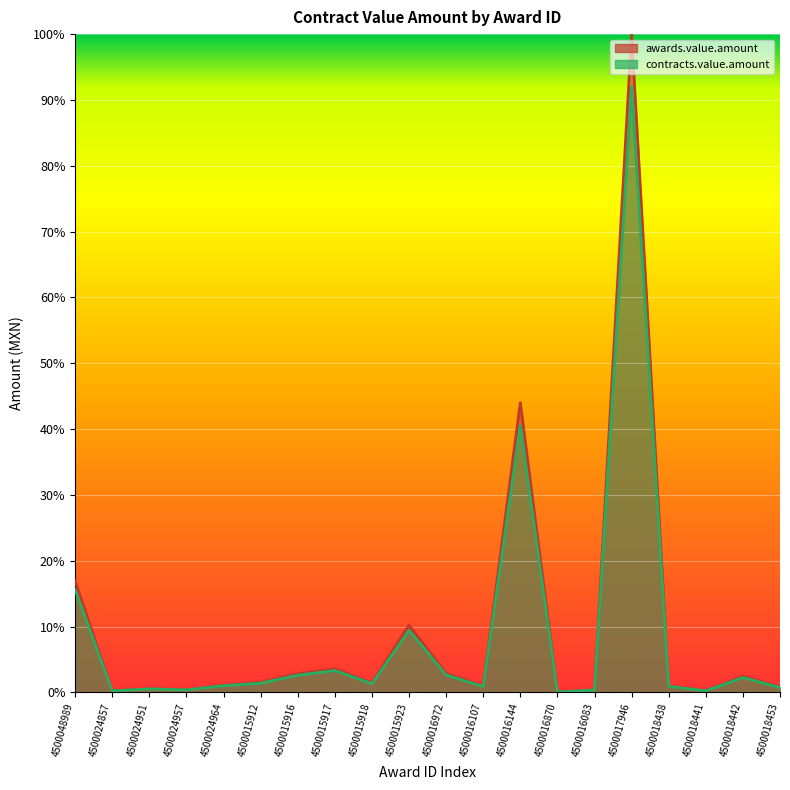

Which series changed the most between 4500015917 and 4500016870?

awards.value.amount